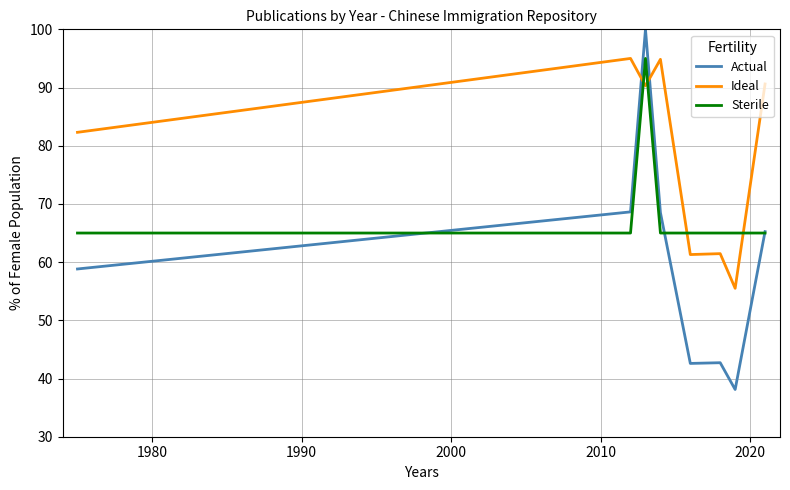

What are all the series names shown in the legend?

Actual, Ideal, Sterile